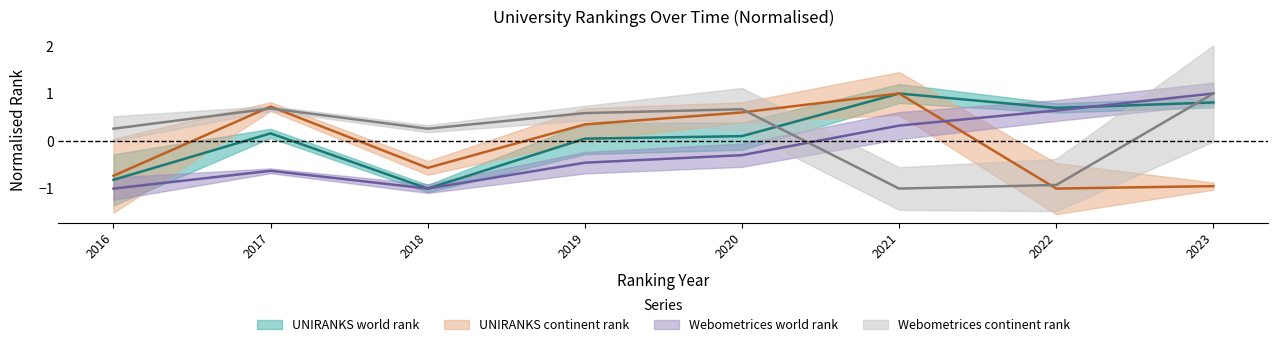

Where is UNIRANKS continent rank nearest to the value 0?

2019